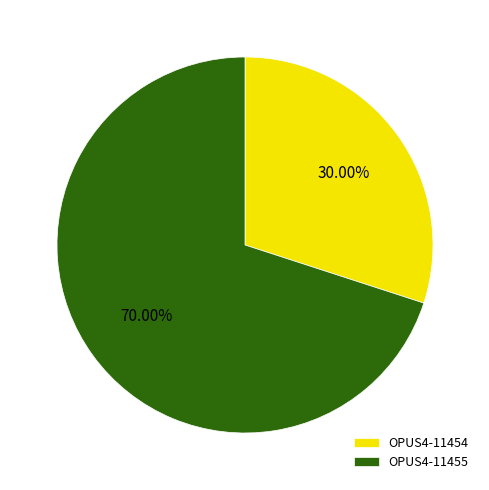

Count the number of slices in the pie.

2